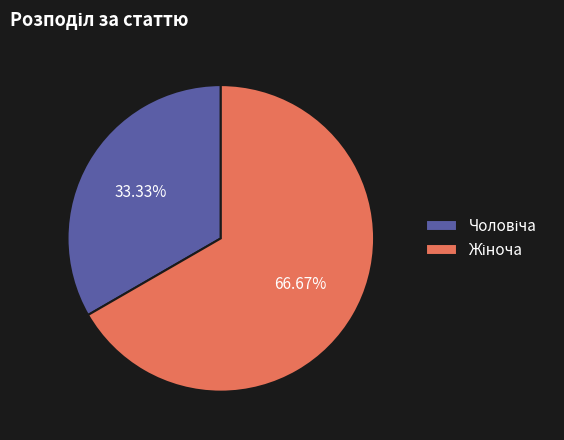

Is there a majority slice in this chart?

Yes